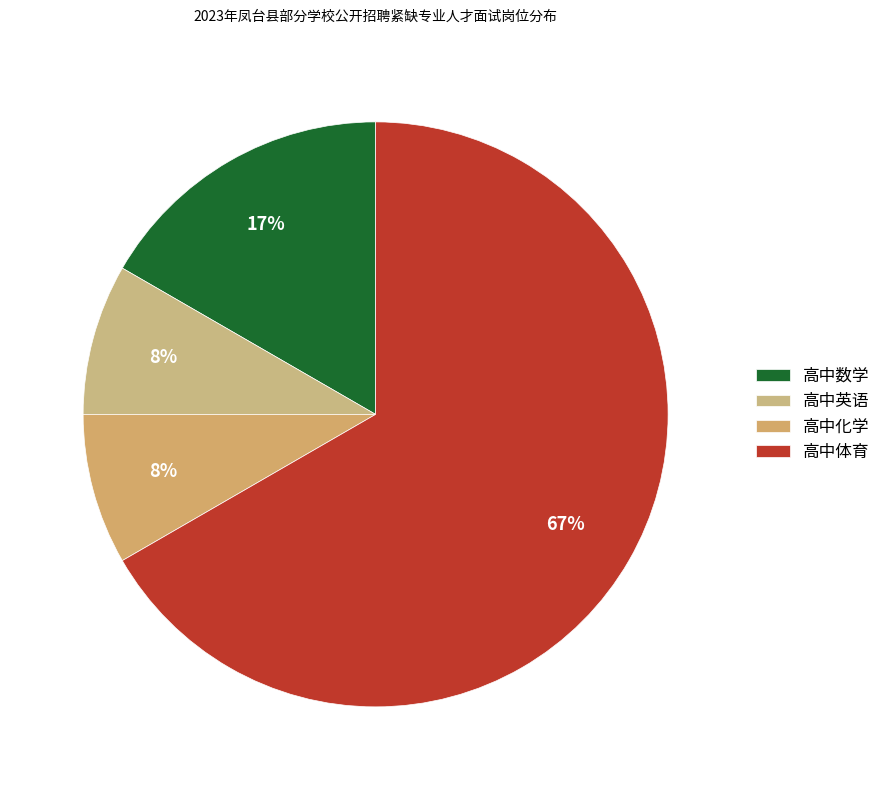

What is the change in value from 高中化学 to 高中体育?

+7